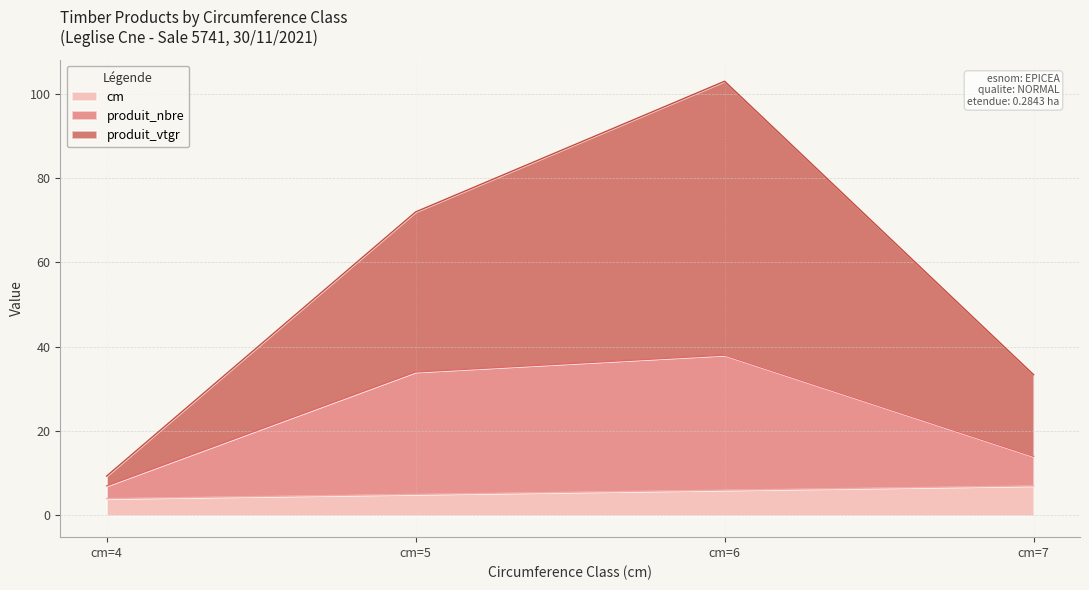

How many interior local peaks does the produit_vtgr series have?

1